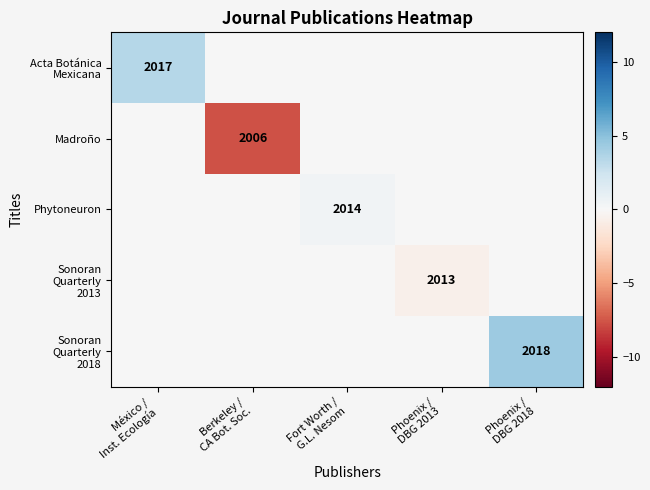

The Madroño series shows -12.3 at Berkeley / CA Bot. Soc.. True or false?

False